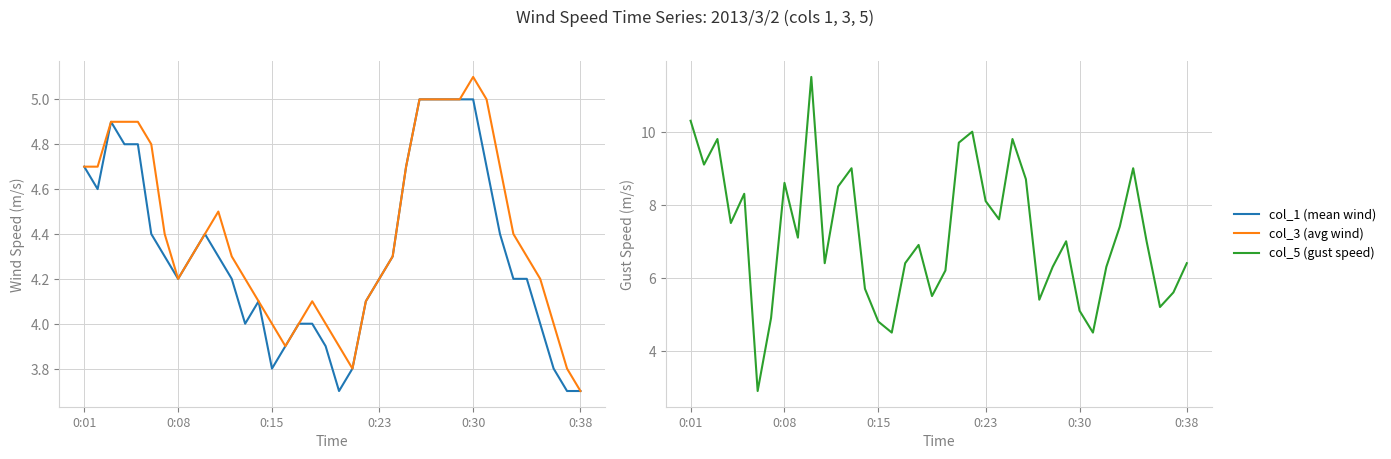

How many values in the col_5 (gust speed) series are below 7?

18